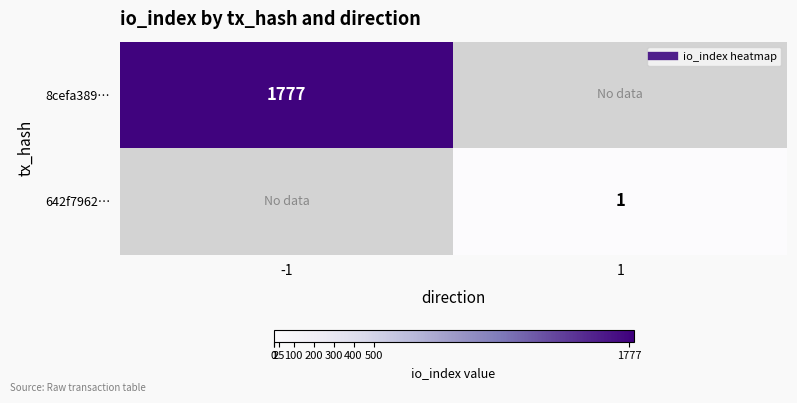

List the labels in order of 642f7962… value, largest first.

-1, 1